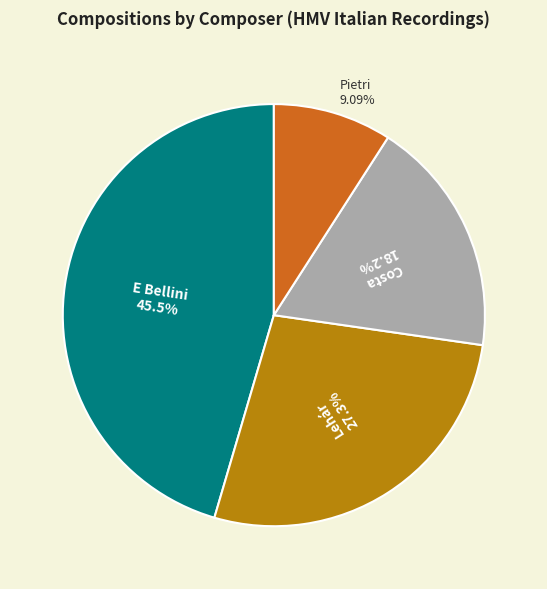

To the nearest percent, what percentage of the pie is E Bellini?

45%